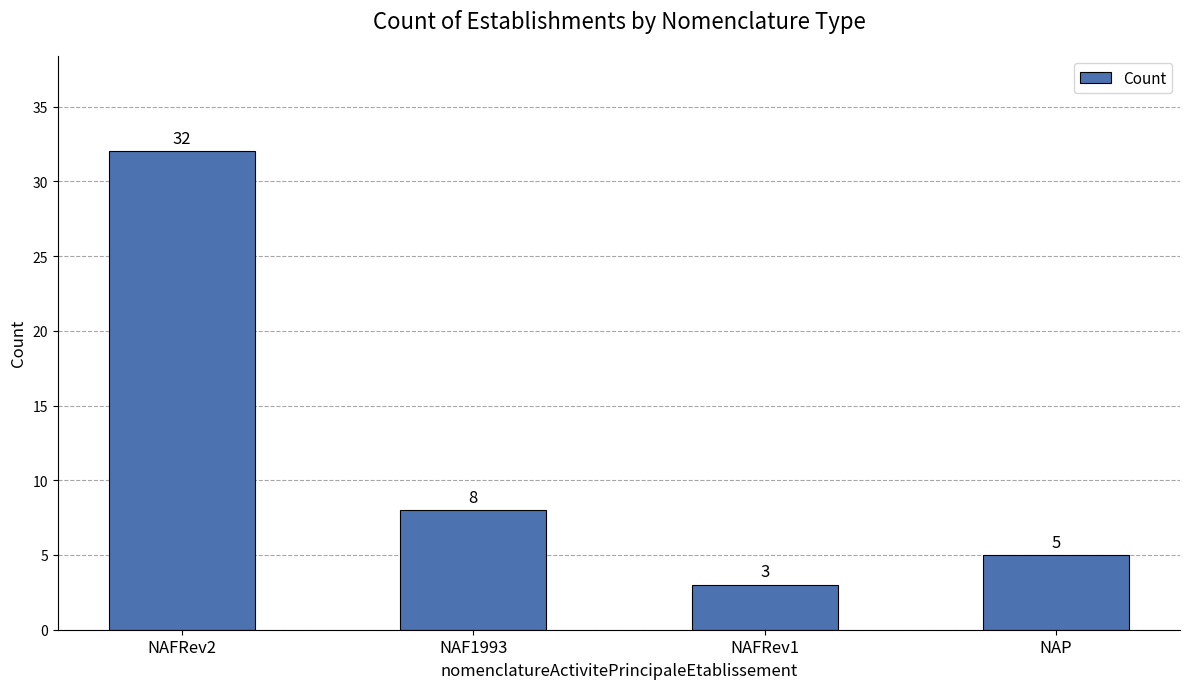

What is the average value?

12